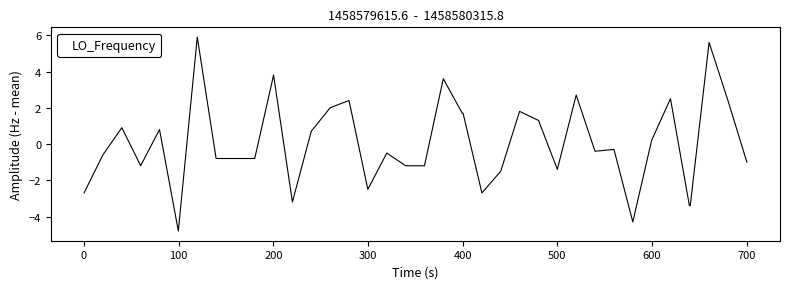

How many lines are shown in the chart?

1